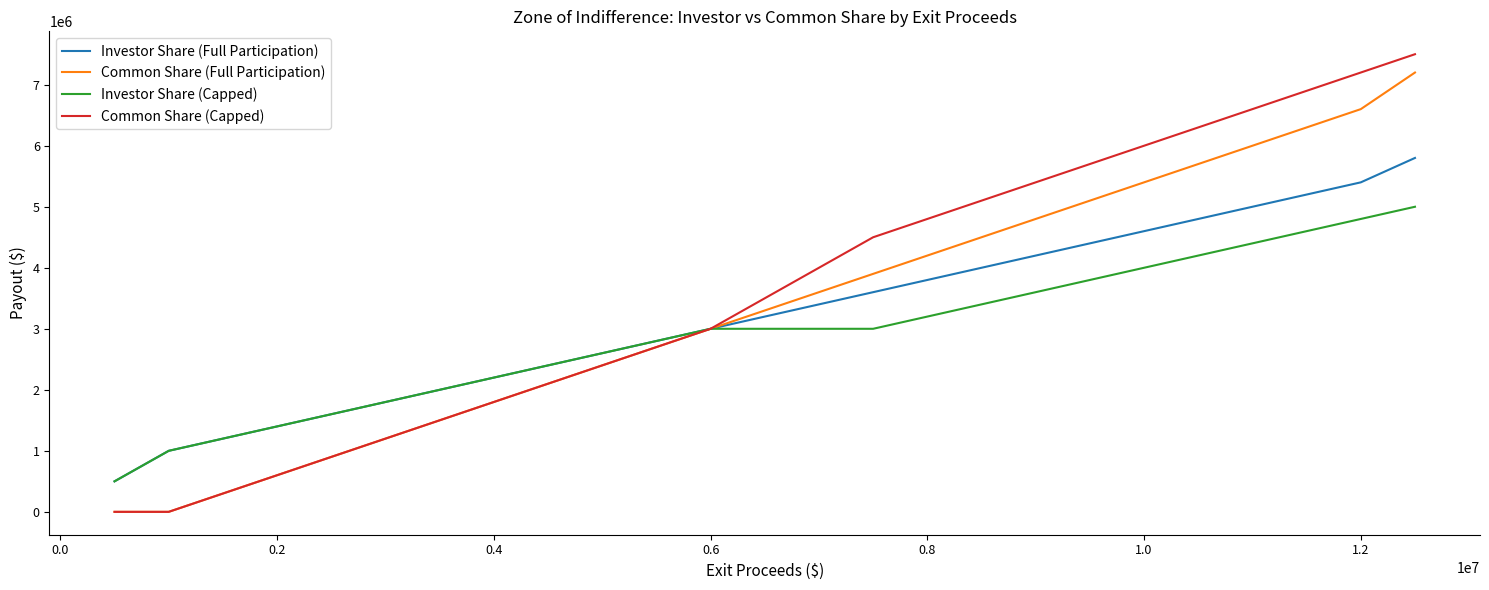

Does the chart have visible grid lines?

No